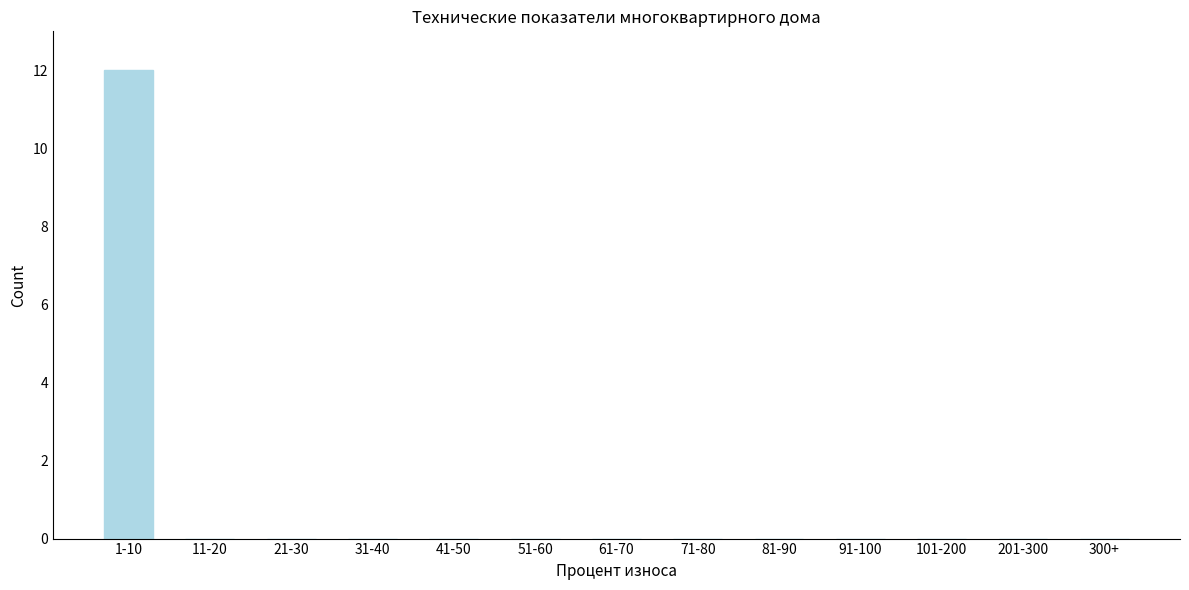

Reading left to right, transcribe all the data shown in this chart.

1-10=12	11-20=0	21-30=0	31-40=0	41-50=0	51-60=0	61-70=0	71-80=0	81-90=0	91-100=0	101-200=0	201-300=0	300+=0